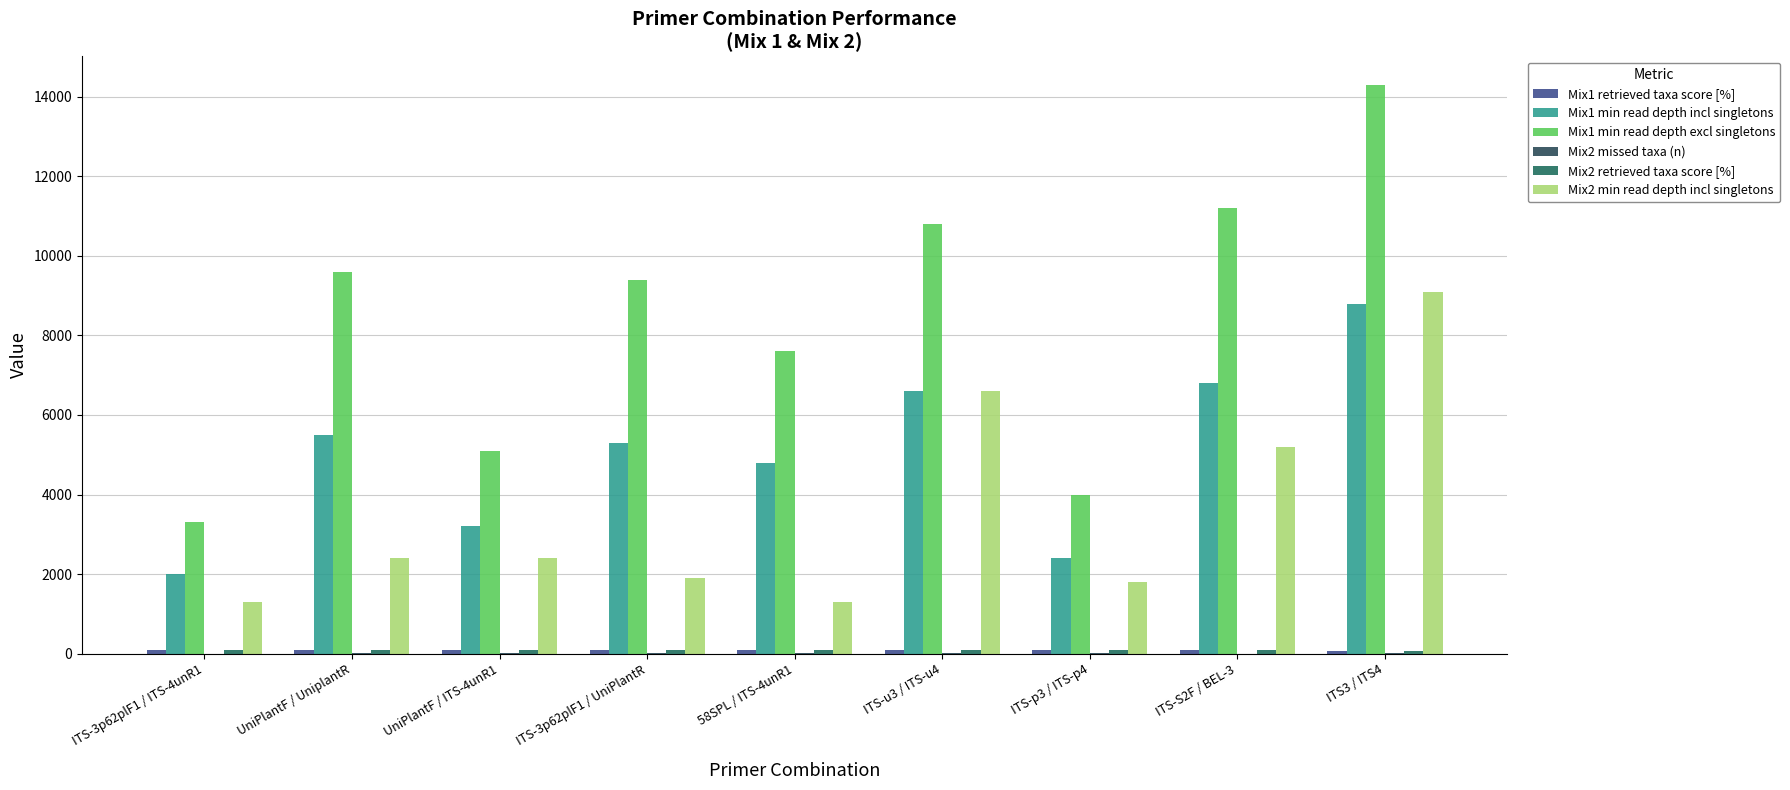

Reading right to left, transcribe all the data shown in this chart.

Mix1 retrieved taxa score [%]: 75	83	83	90	81	88	85	81	92
Mix1 min read depth incl singletons: 8800	6800	2400	6600	4800	5300	3200	5500	2000
Mix1 min read depth excl singletons: 14300	11200	4000	10800	7600	9400	5100	9600	3300
Mix2 missed taxa (n): 6	3	5	4	5	4	5	5	3
Mix2 retrieved taxa score [%]: 77	89	83	87	80	83	86	81	94
Mix2 min read depth incl singletons: 9100	5200	1800	6600	1300	1900	2400	2400	1300